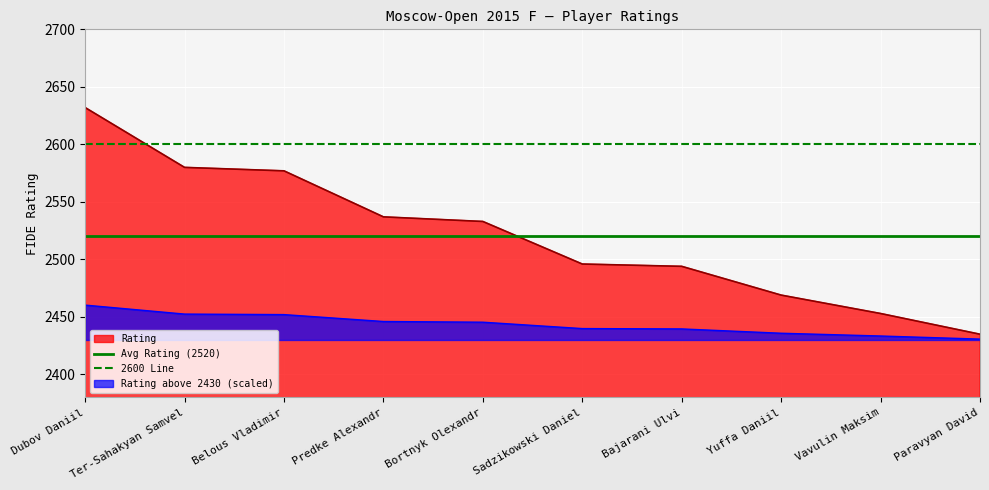

The Rating above 2430 (scaled) series shows 2446.1 at Predke Alexandr. True or false?

True